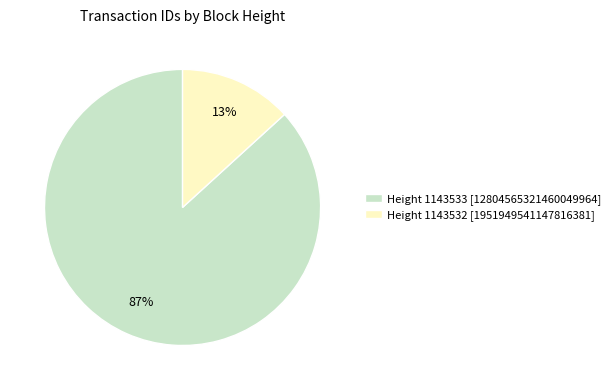

Do Height 1143533 [12804565321460049964] and Height 1143532 [1951949541147816381] together represent more than half of the pie?

Yes